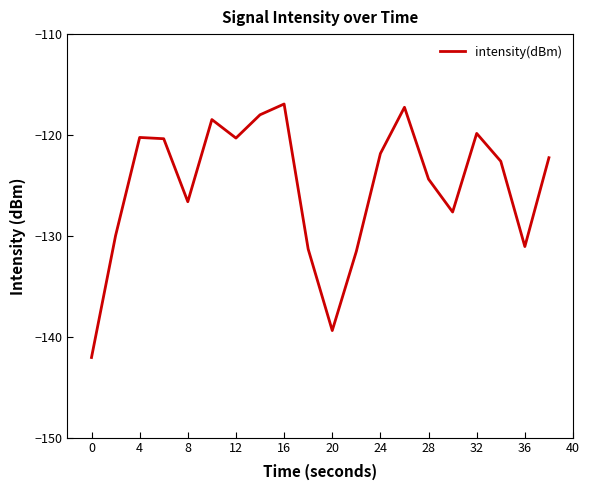

How many interior local valleys (lower than both neighbors) does the data have?

5